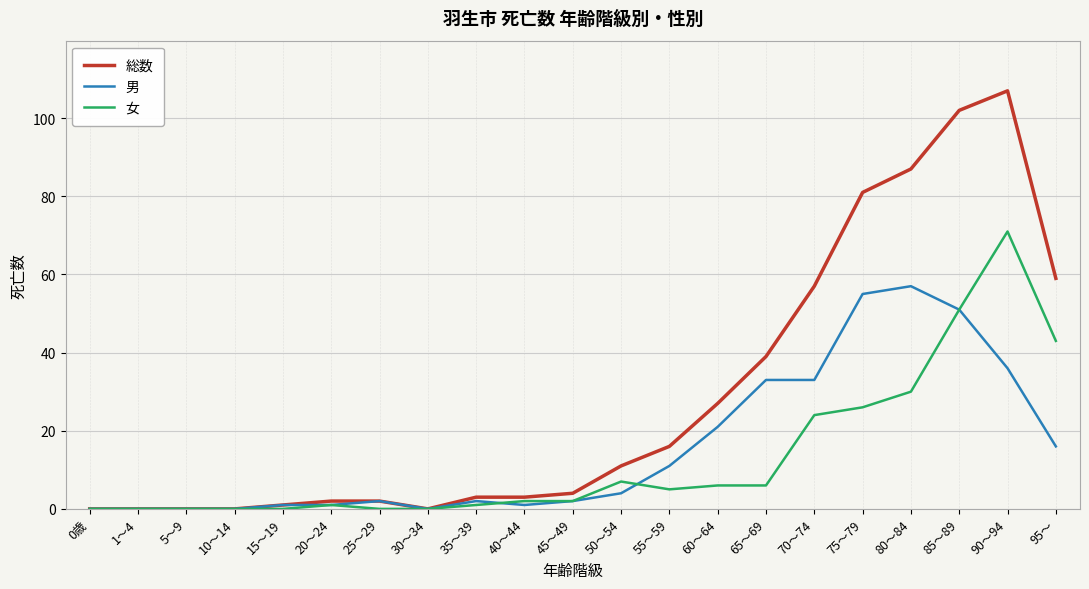

List the series in order of their peak value, lowest first.

男, 女, 総数